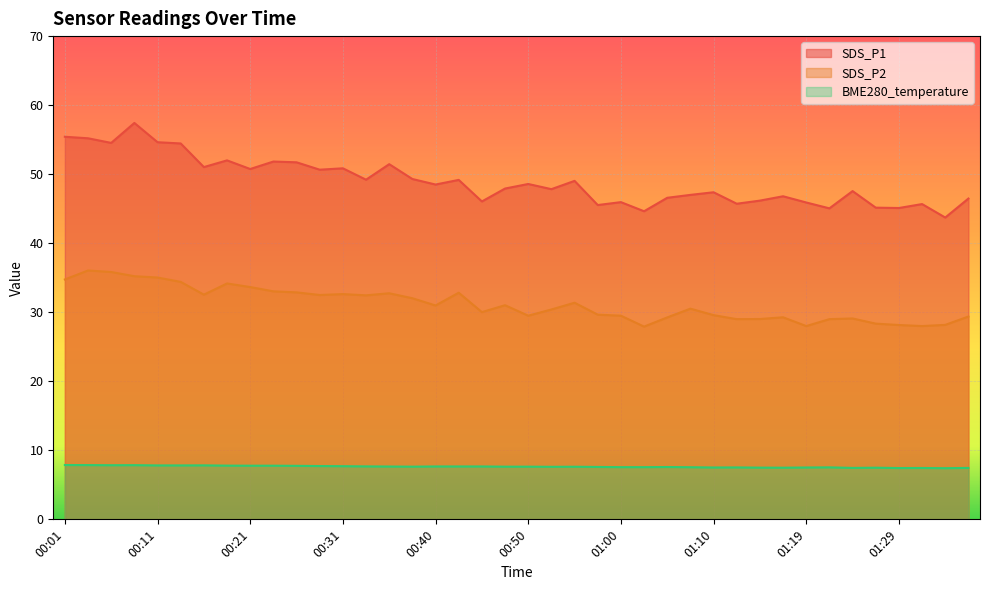

Between 00:06 and 00:52, which series saw the biggest shift?

SDS_P1